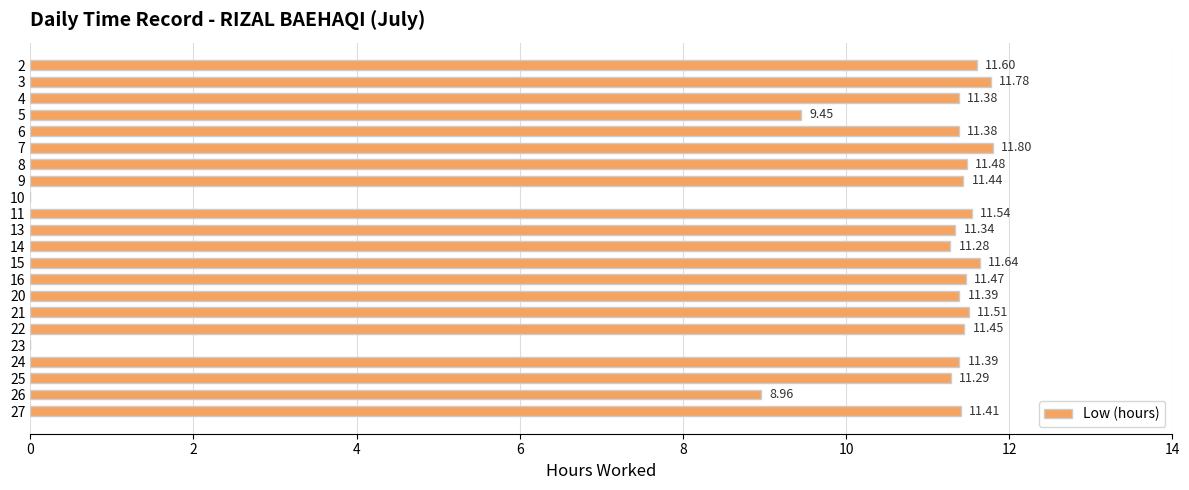

Which has a higher value, 3 or 20?

3